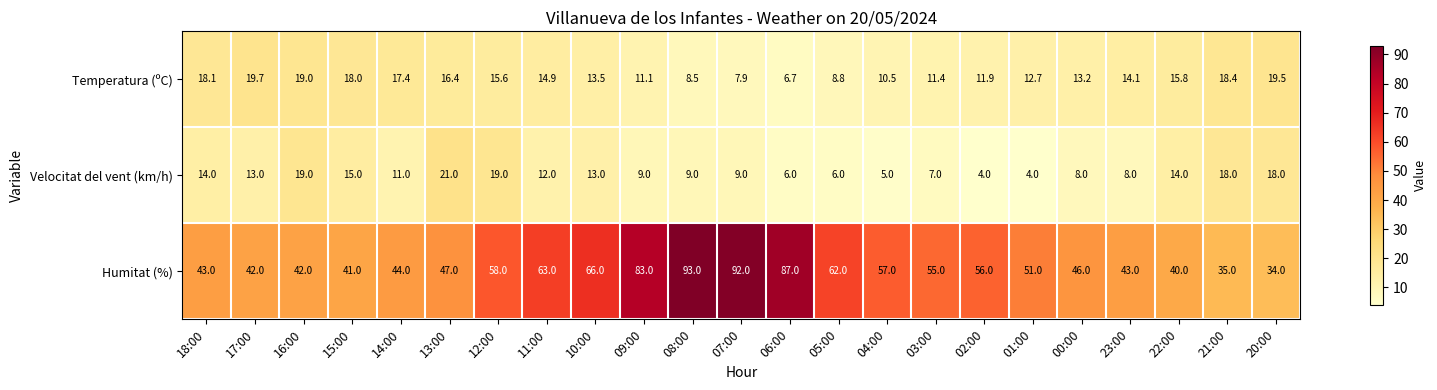

At which label is Velocitat del vent (km/h) closest to 12?

11:00